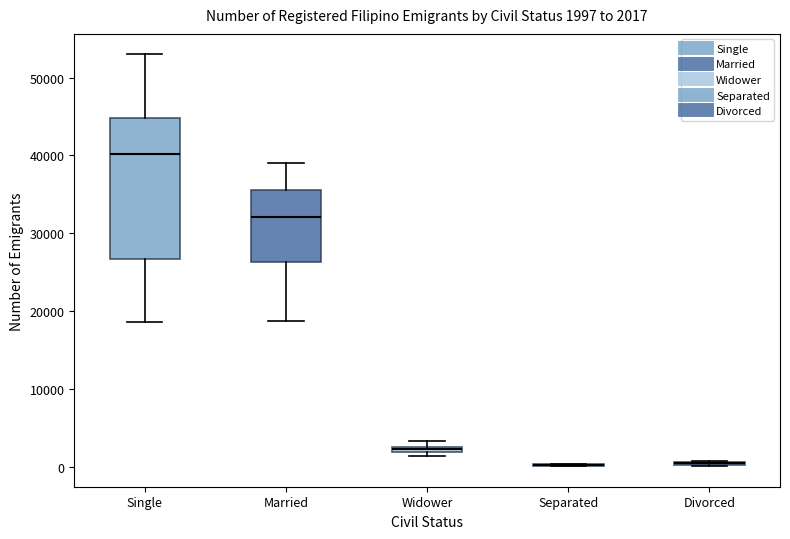

Which box is the tallest, from its lower edge to its upper edge?

Single